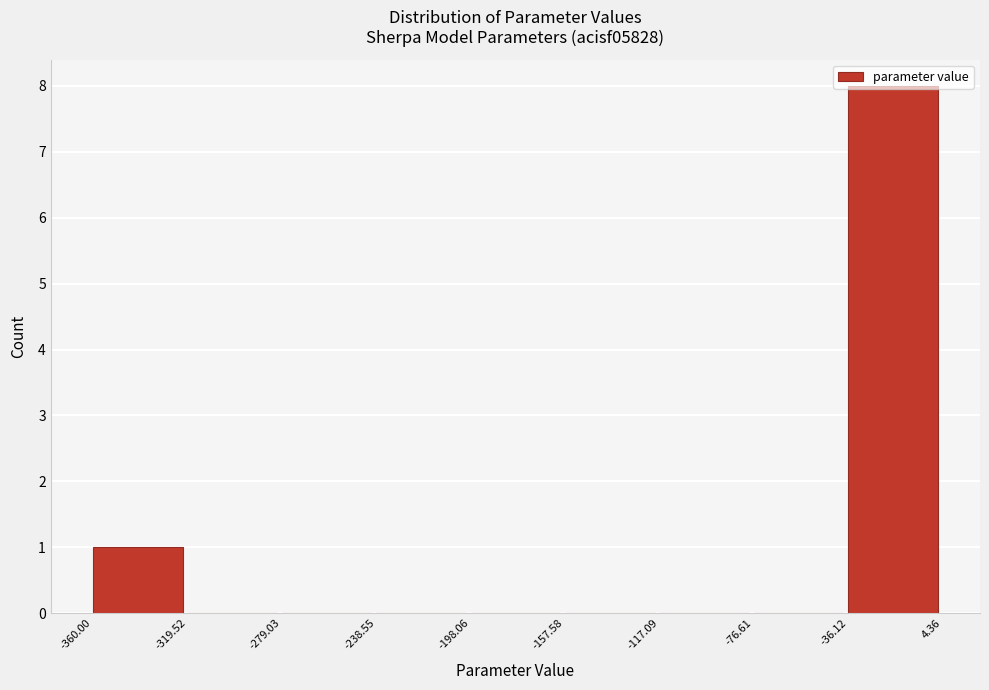

Reading left to right, list every bar in this chart as the range it spans on the x-axis followed by its height. The values are not printed on the chart, so give them approximately, as read against the axis.

-360.00 to -319.52: 1
-319.52 to -279.03: 0
-279.03 to -238.55: 0
-238.55 to -198.06: 0
-198.06 to -157.58: 0
-157.58 to -117.09: 0
-117.09 to -76.61: 0
-76.61 to -36.12: 0
-36.12 to 4.36: 8